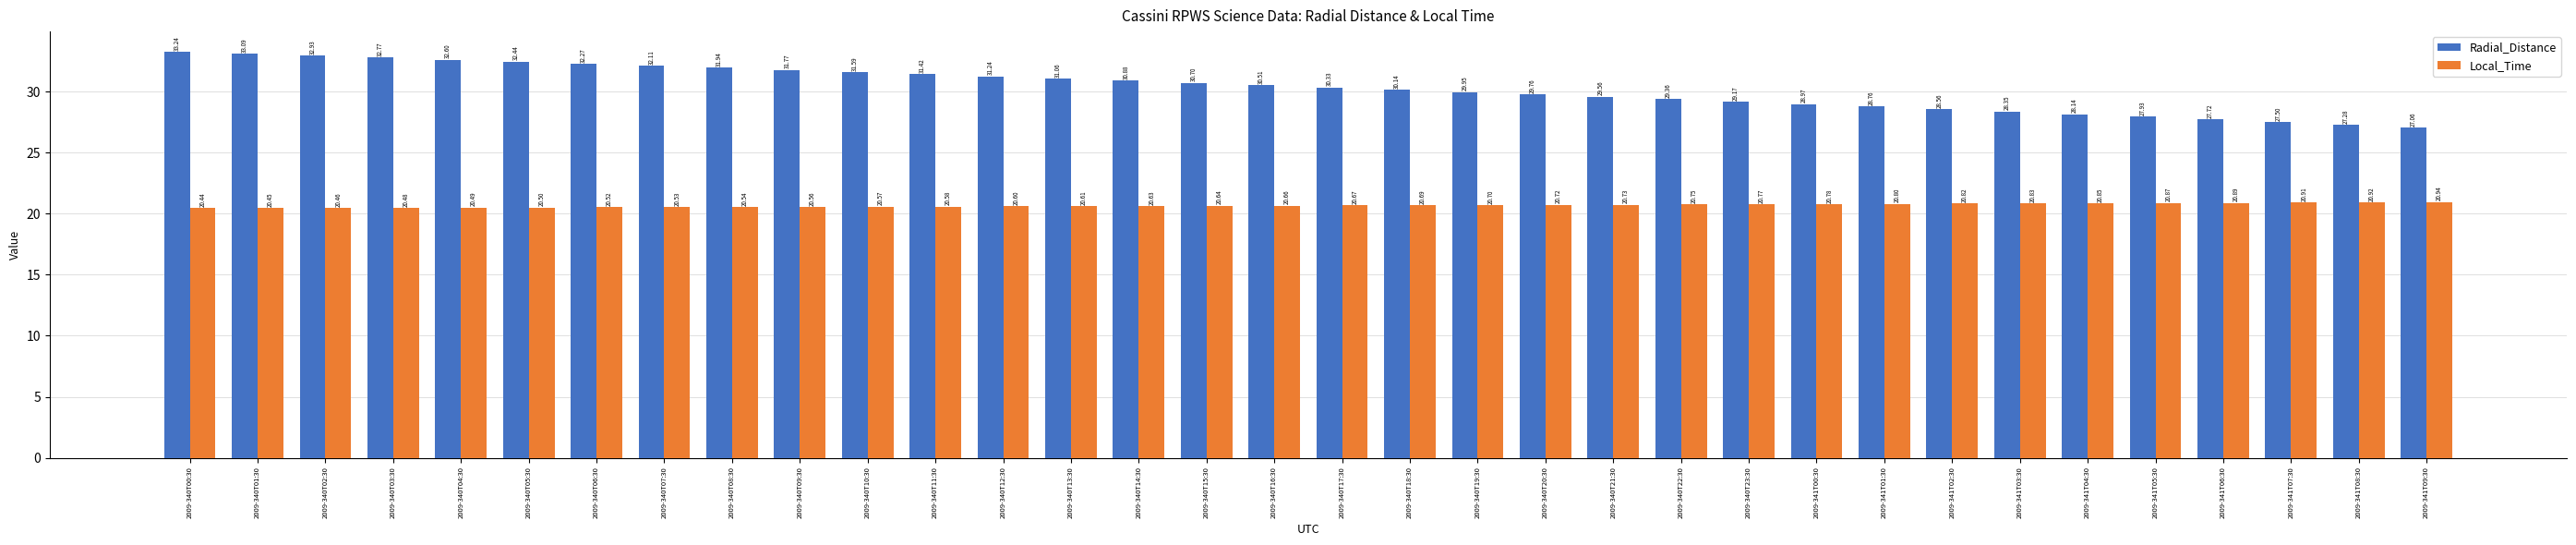

Which series has the largest range (max minus min)?

Radial_Distance